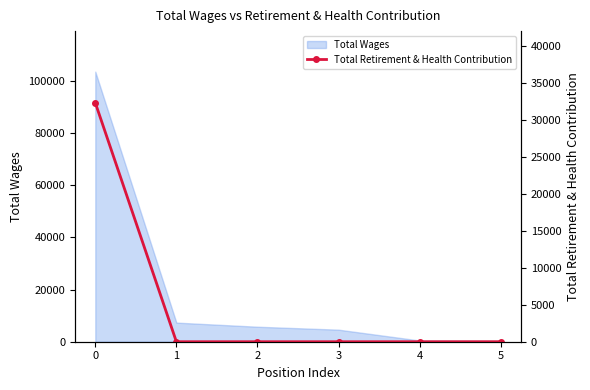

The value at 2 is 15927. True or false?

False